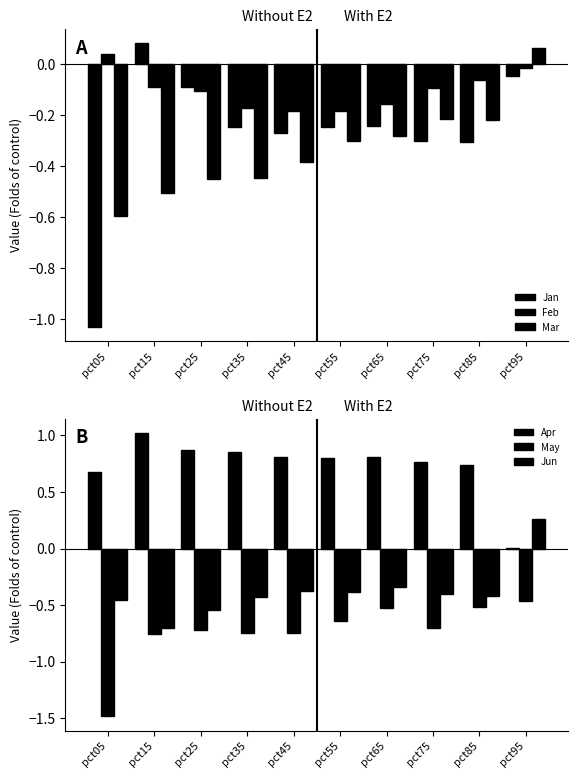

Which category has the lowest value in the Feb series?

pct45